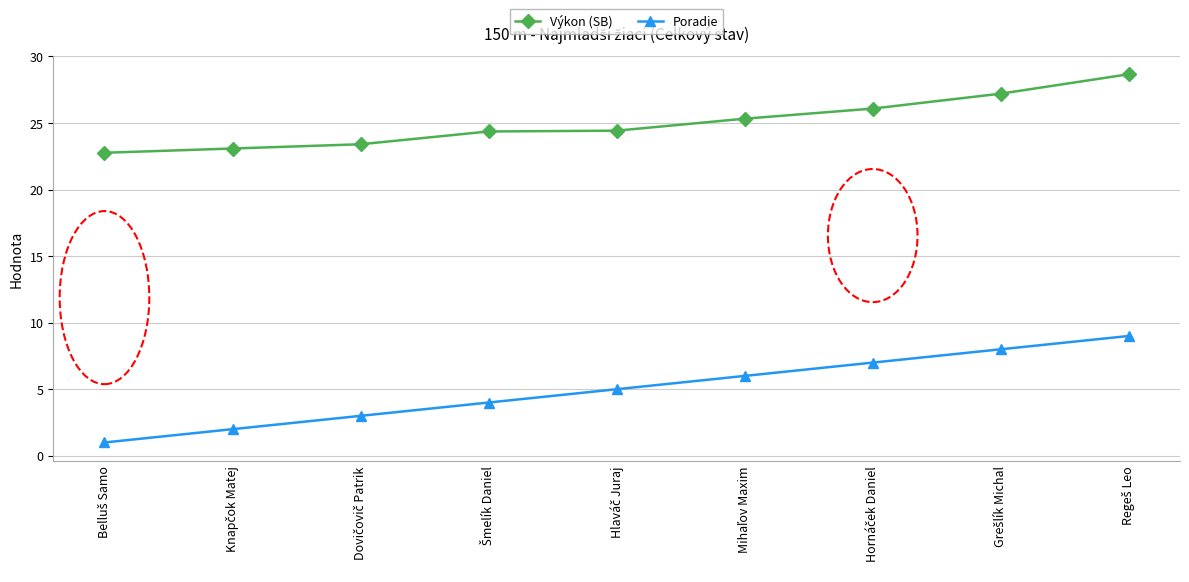

Does the chart display data point markers on the line(s)?

Yes